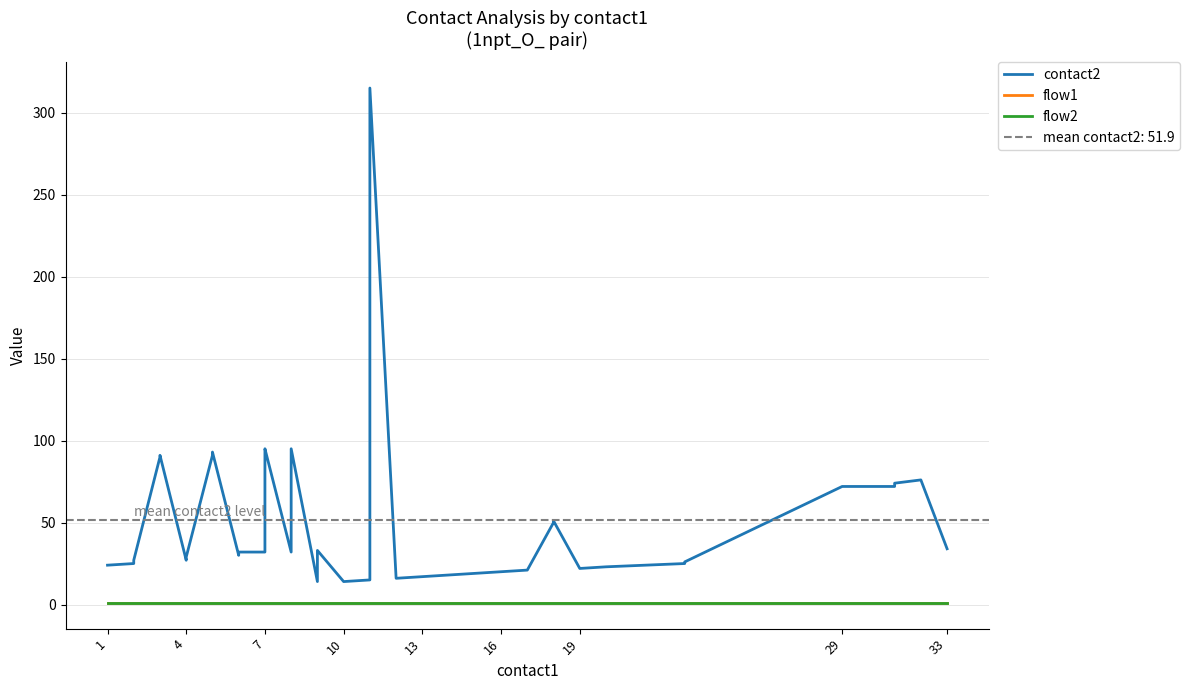

At which label does flow1 reach its peak?

1